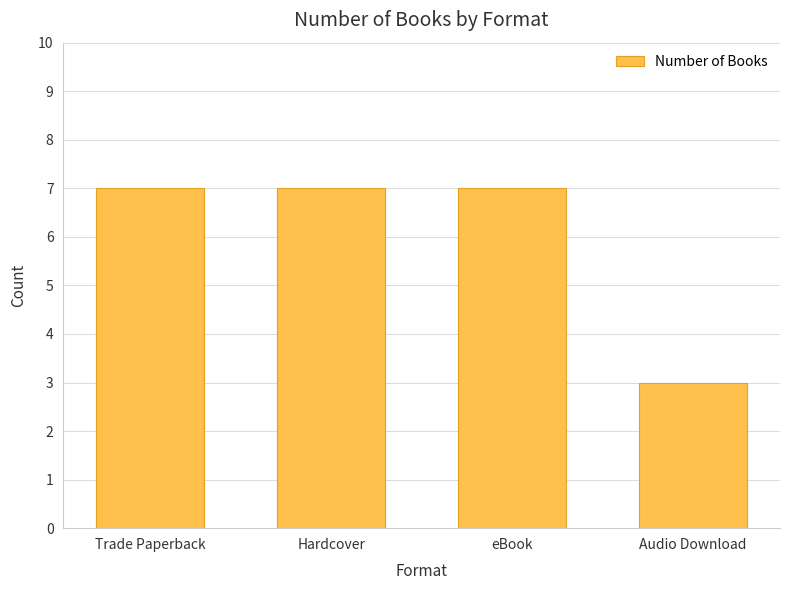

The chart shows a value of 3 at Audio Download. True or false?

True